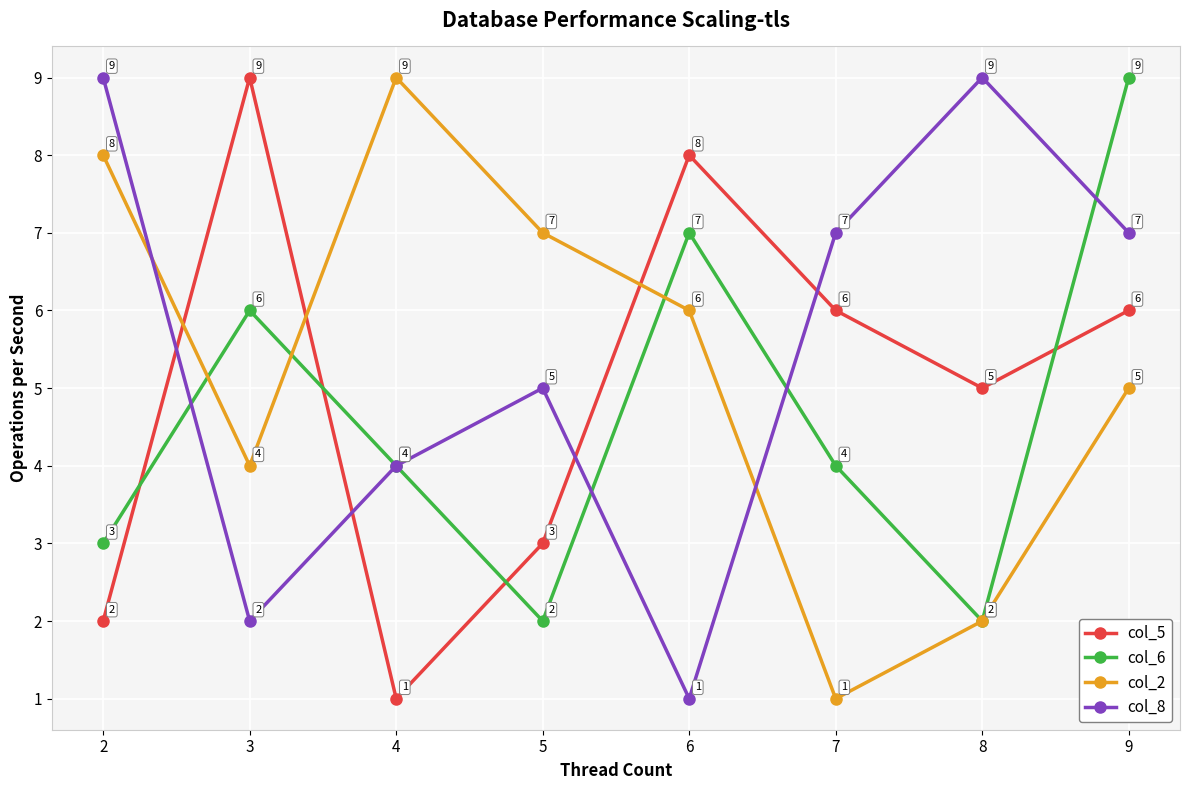

What value does the col_6 series have at 2?

3